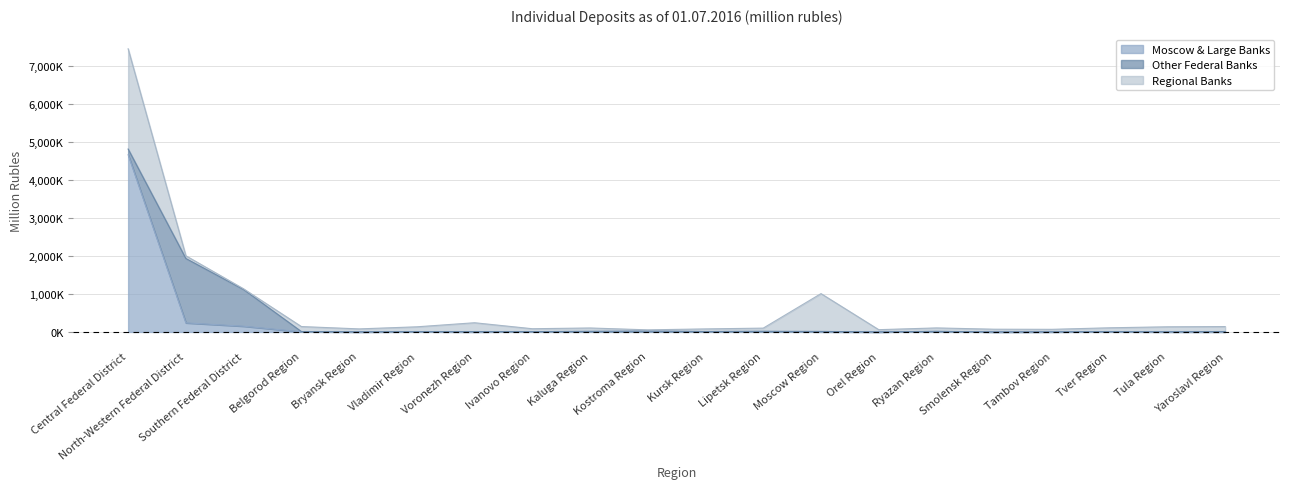

What is the value of the Regional Banks point at the 8th from the left?

76337